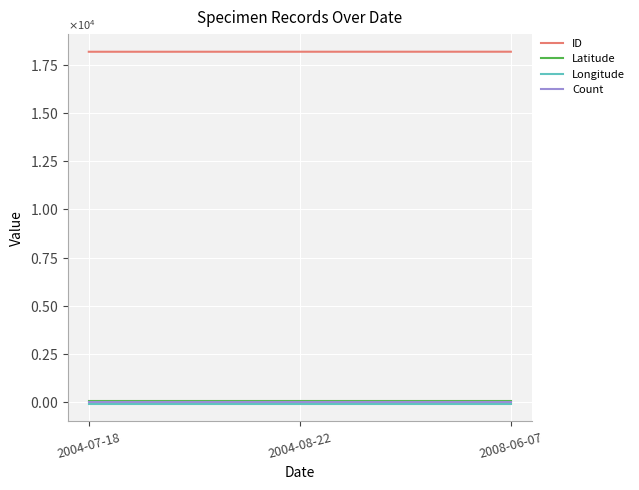

What is the minimum value shown in the chart?

-91.7